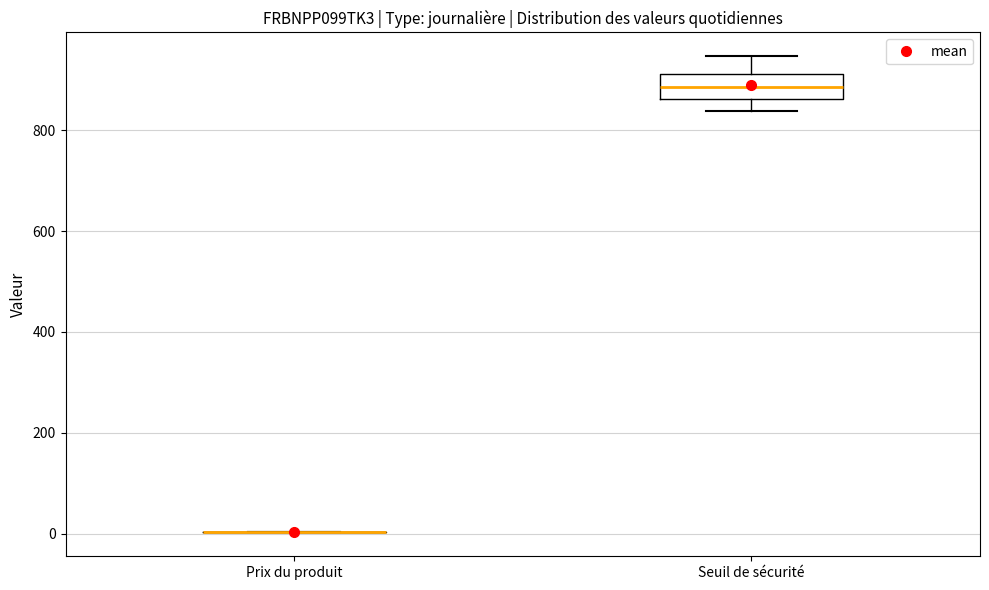

Reading left to right, transcribe this box plot: for each box, give where its median line is, the range the box spans, and where its two whiskers end, as read against the y-axis. The values are not printed on the chart, so give them approximately, as read against the axis.

Prix du produit: box collapsed to a line at 0, whiskers 0 to 0
Seuil de sécurité: median 880, box 860 to 920, whiskers 840 to 940